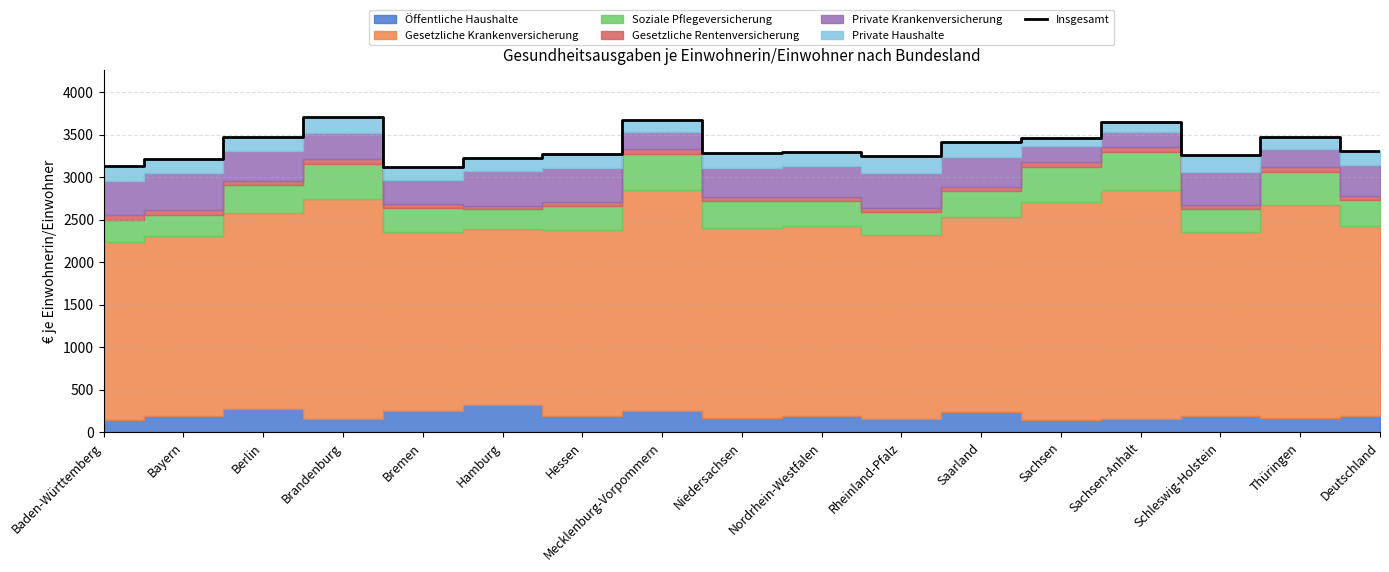

What is the value of the 5th point from the left?

3117